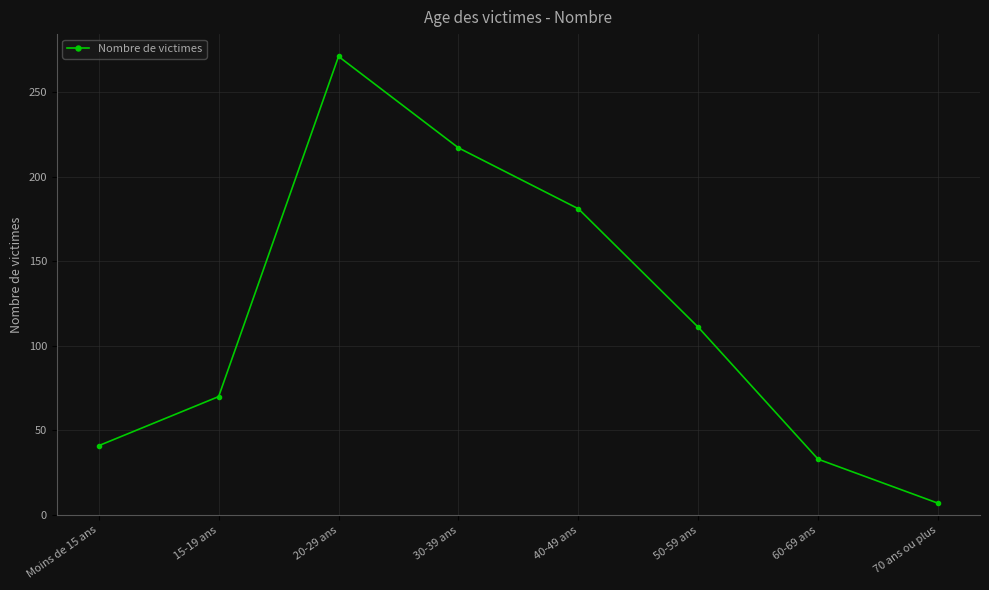

Does the chart display data point markers on the line(s)?

Yes